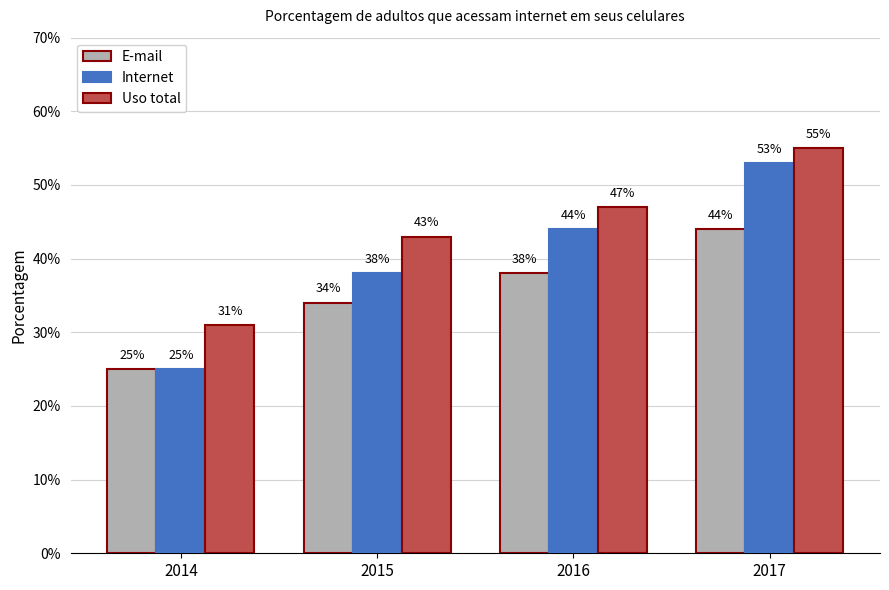

Is it true that Internet equals 0.4 at 2016?

True